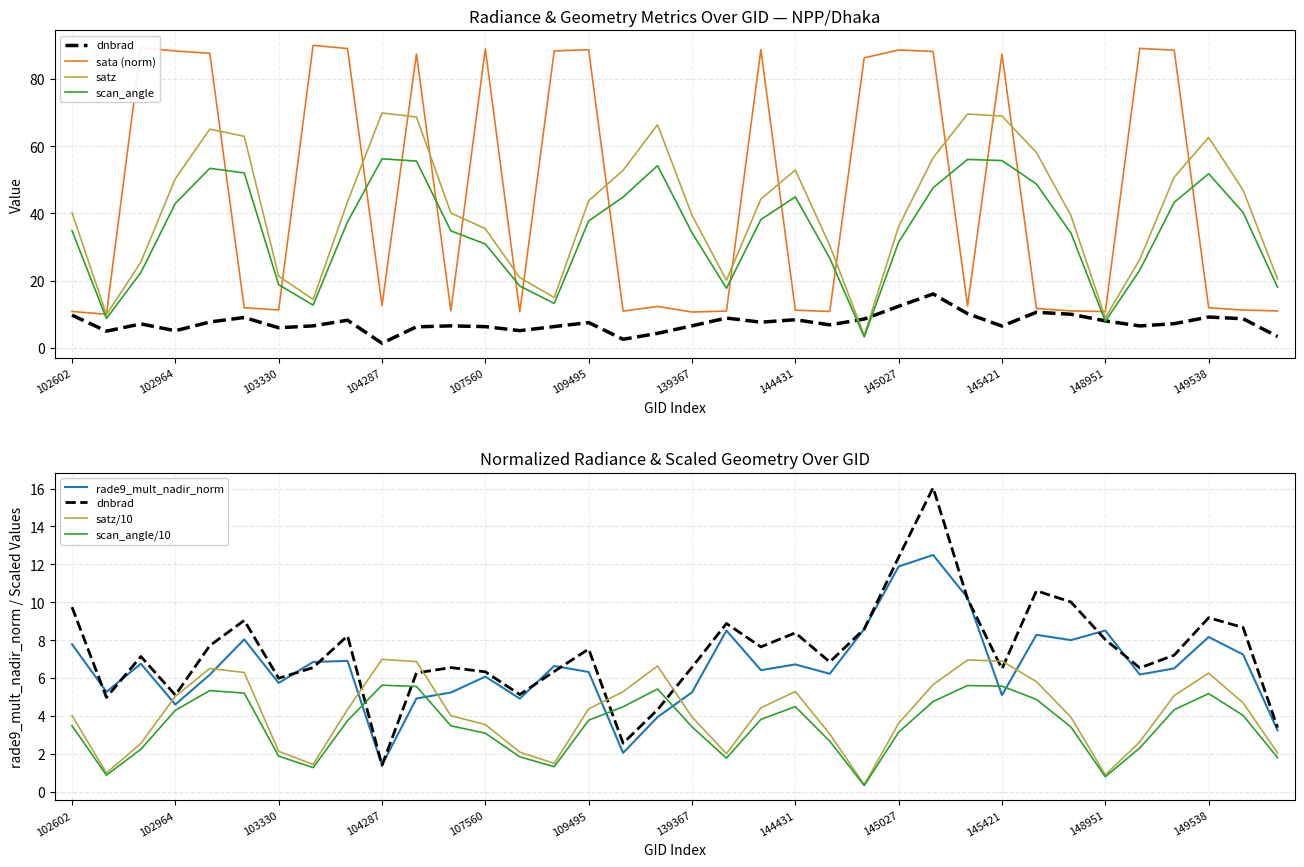

What is the value of the sata point at the 29th from the left?

11.7